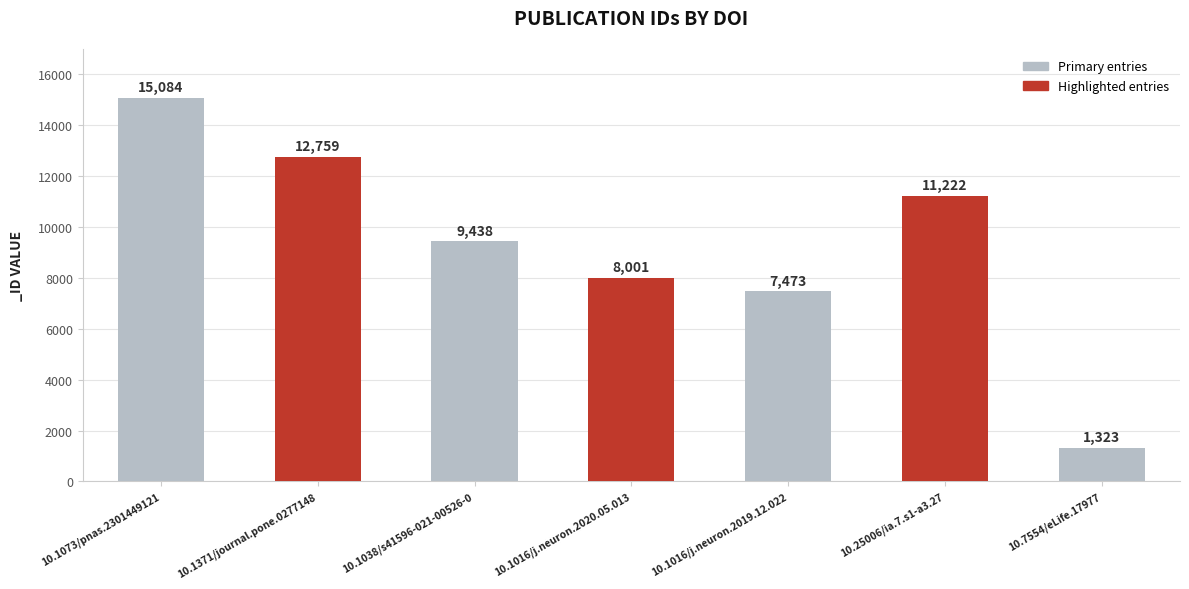

What is the difference between the second highest and second lowest values?

5286